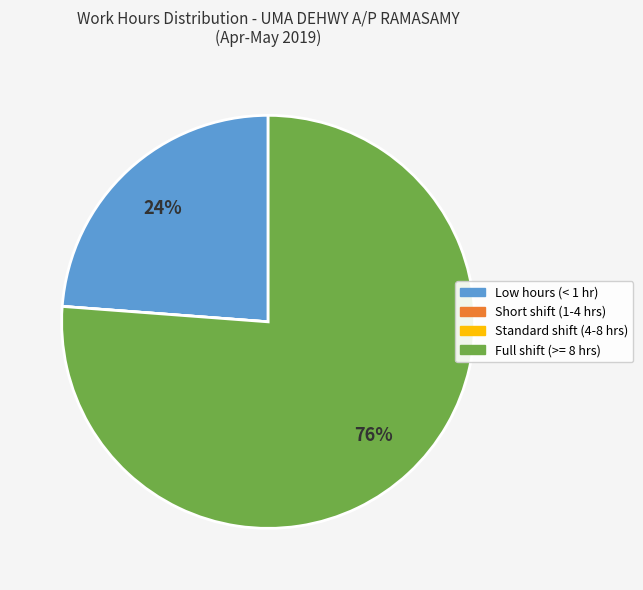

Is it true that Full shift (>= 8 hrs) is 76% of the pie?

True